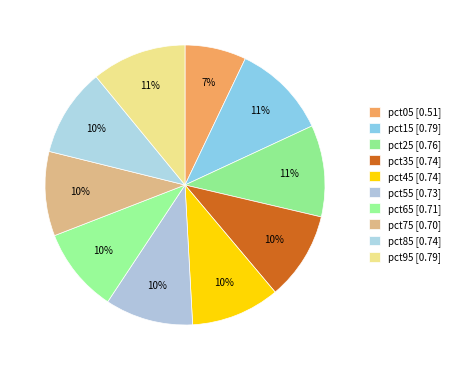

To the nearest percent, what percentage of the pie is pct35?

10%